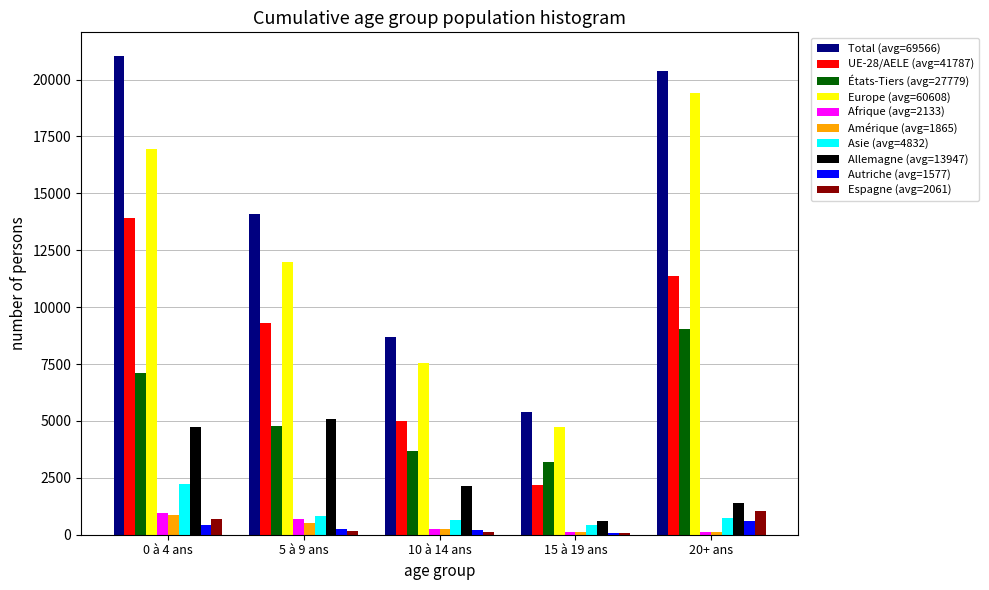

What is the difference between the maximum and second lowest values in the États-Tiers (avg=27779) series?

5354